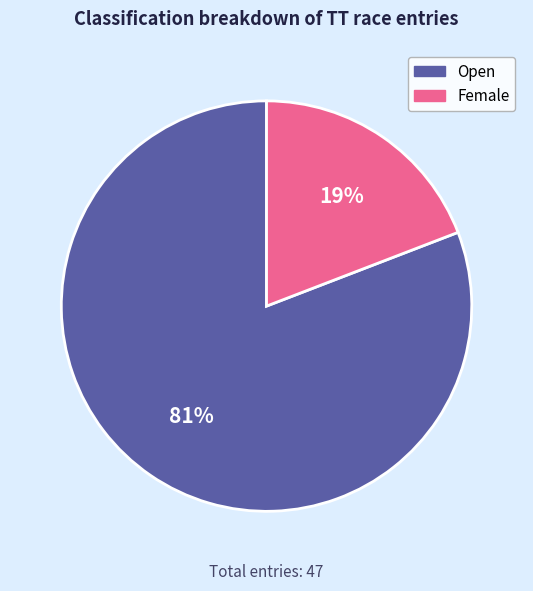

Which has a higher value, Female or Open?

Open